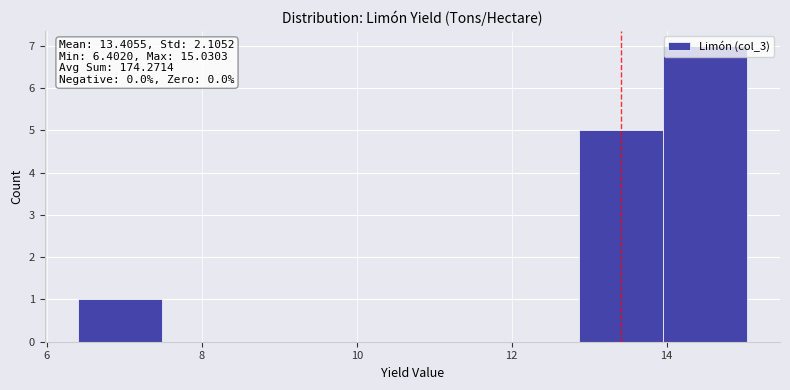

Which range on the x-axis has the tallest bar?

14.0 to 15.0